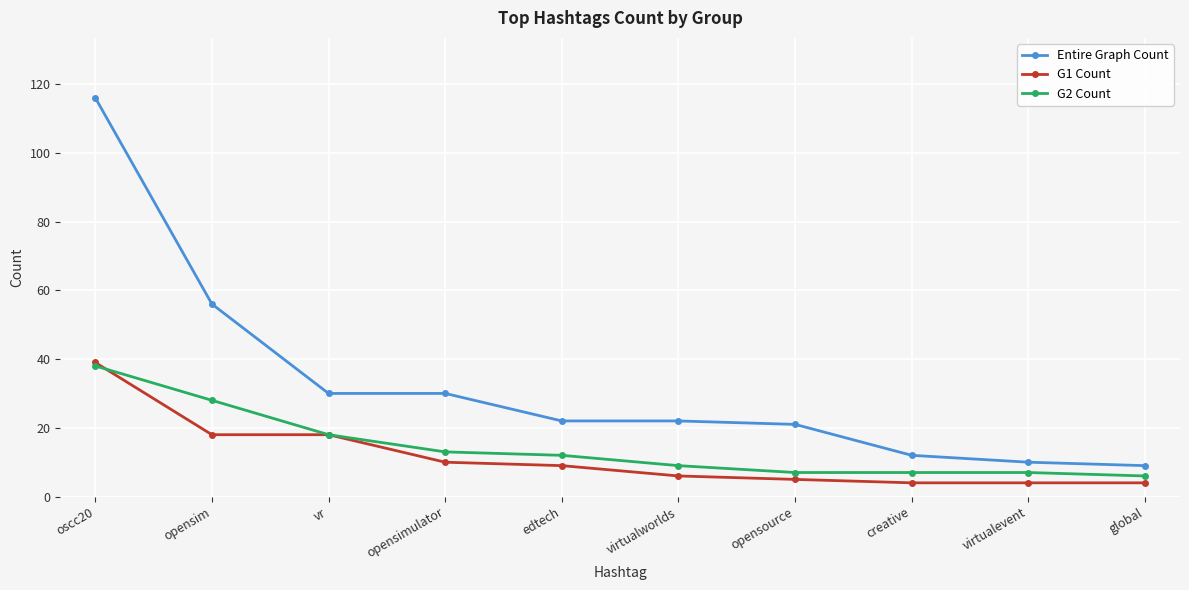

What position from the left is opensimulator?

4